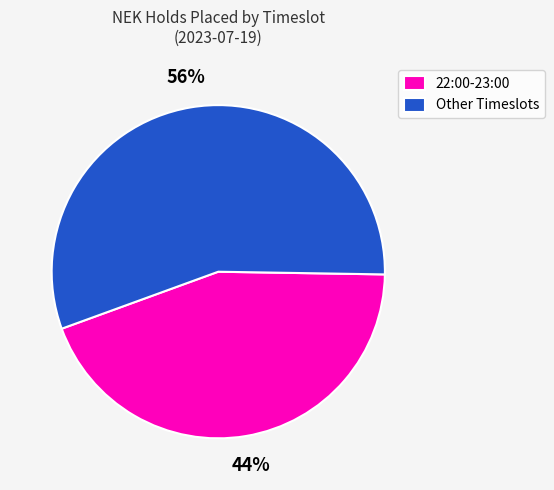

To the nearest percent, what is the average slice percentage?

50%